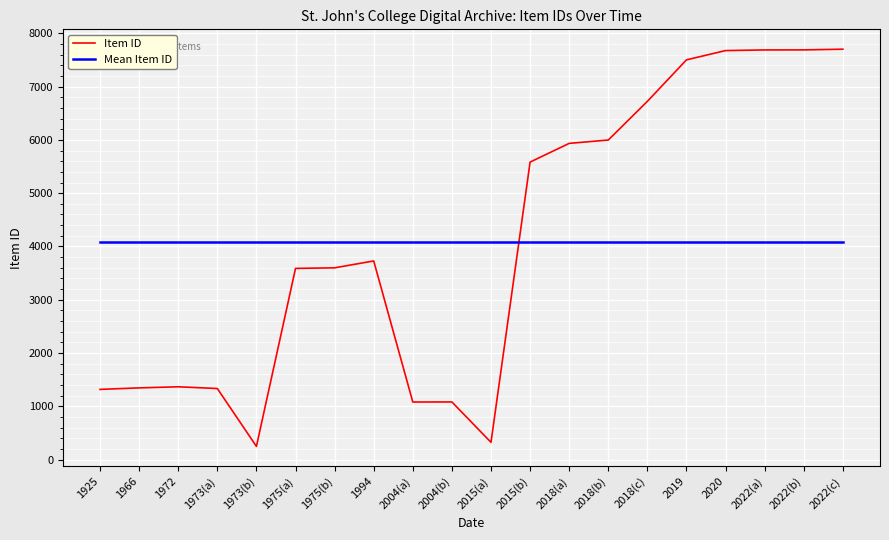

What is the minimum value for Item ID?

247.0